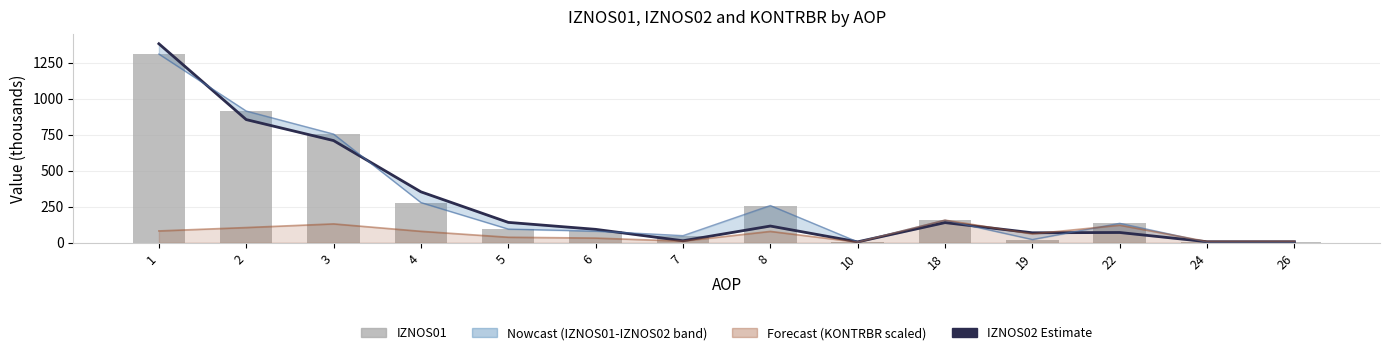

What is the difference between the maximum and minimum values in the IZNOS01 series?

1305.2